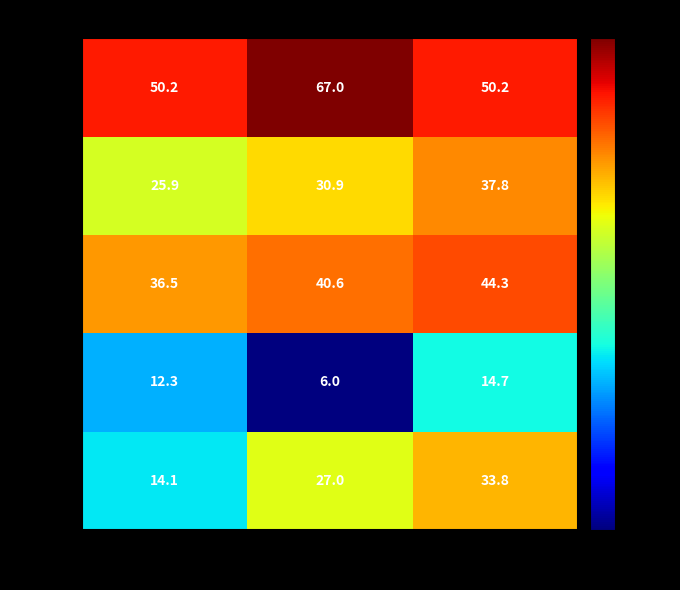

How many categories are shown in the chart?

3